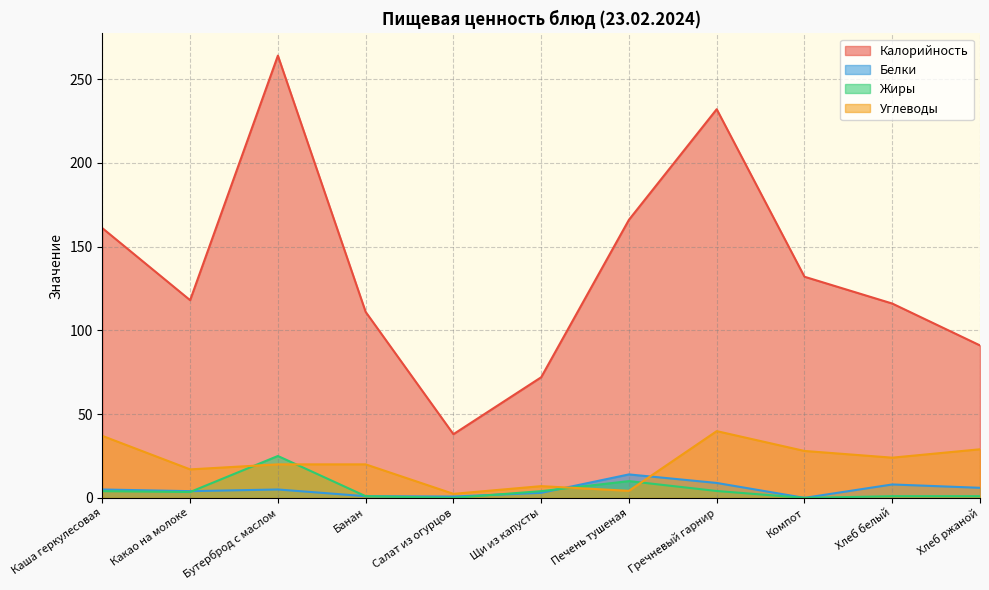

What is the label of the 4th point from the right?

Гречневый гарнир